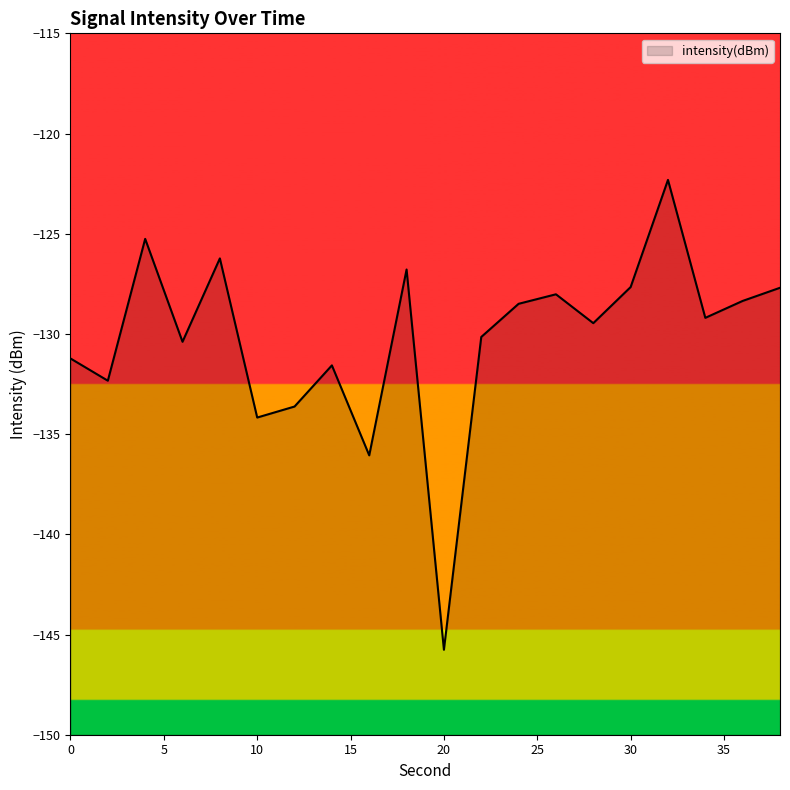

How many data points does each series have?

20